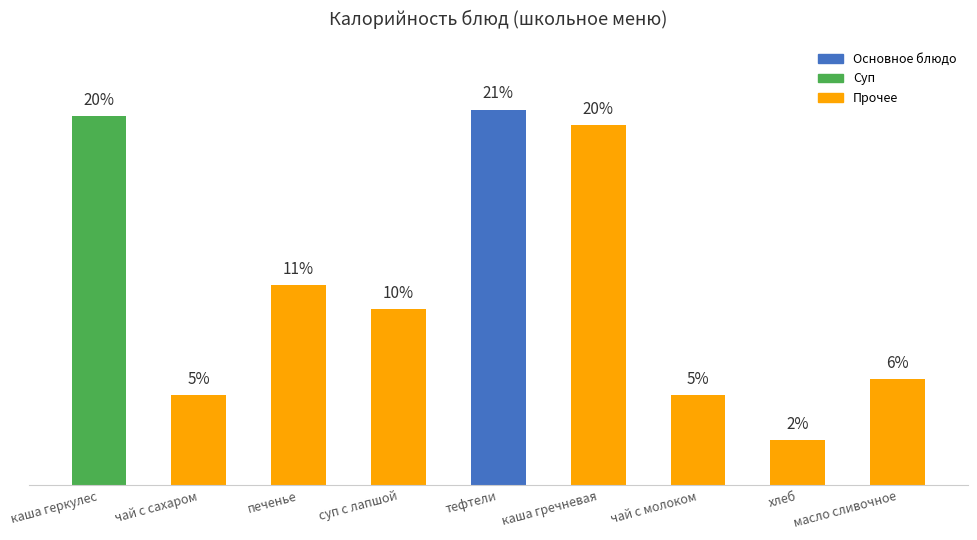

Are the bars horizontal?

No